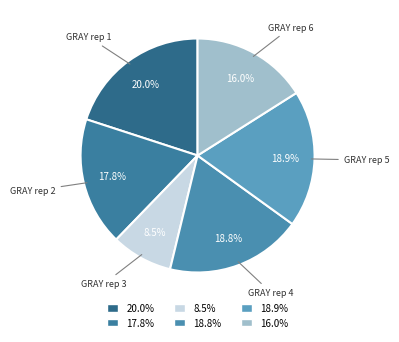

What percentage do GRAY rep 3 and GRAY rep 4 together represent?

27.3%